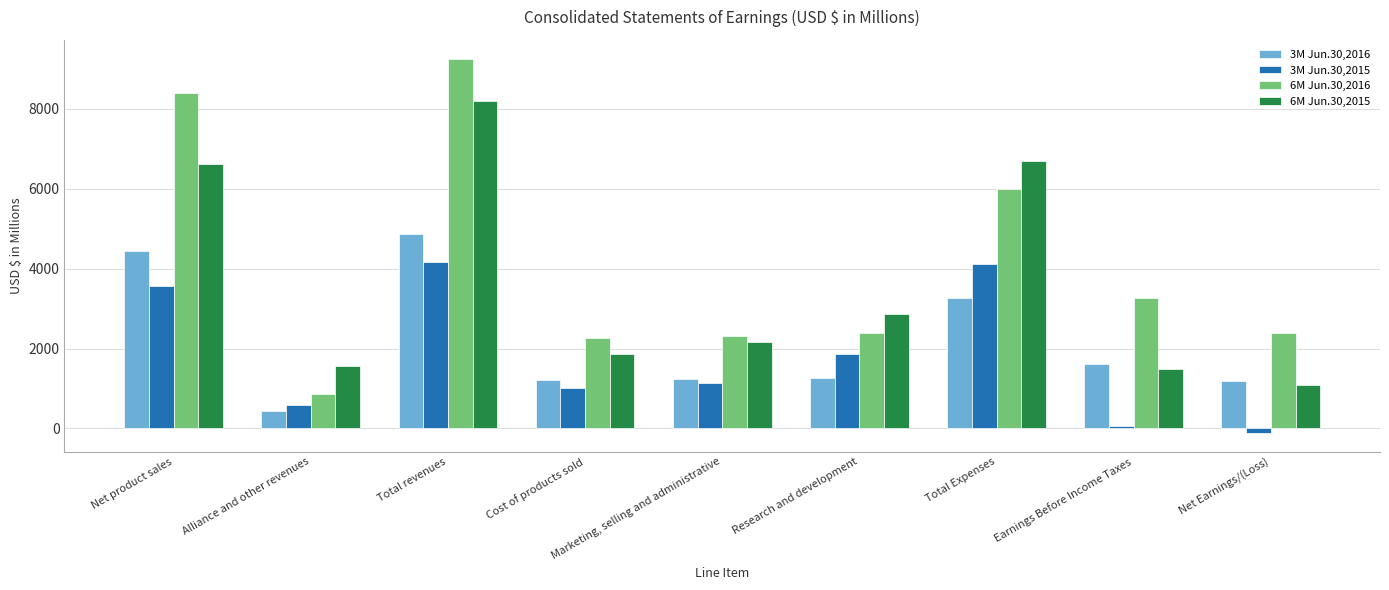

What is the value of the 3M Jun.30,2015 bar at the 2nd from the left?

591